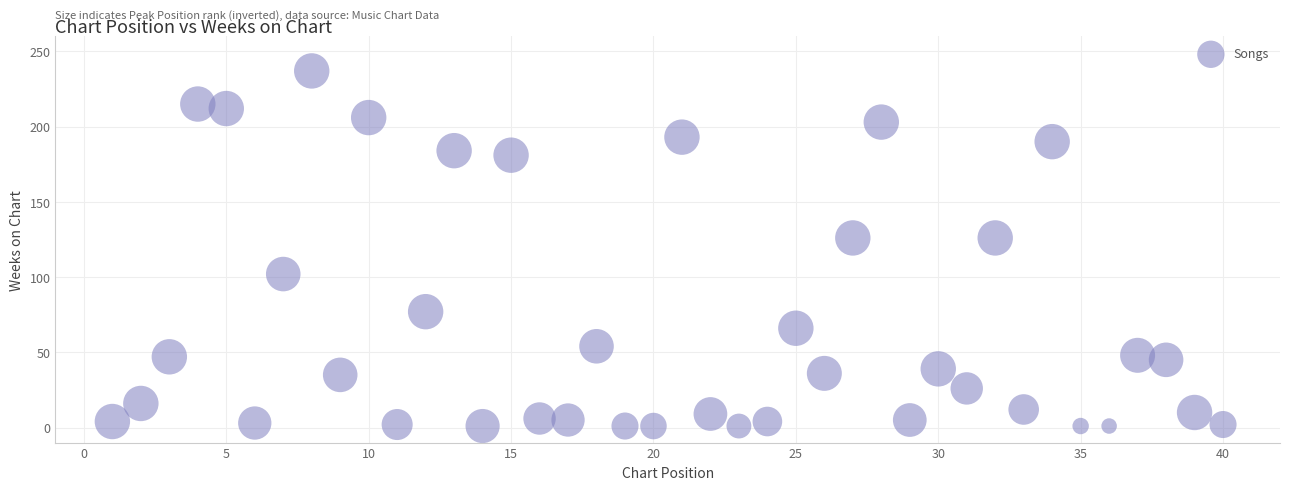

What is the range of X values (max minus min)?

39